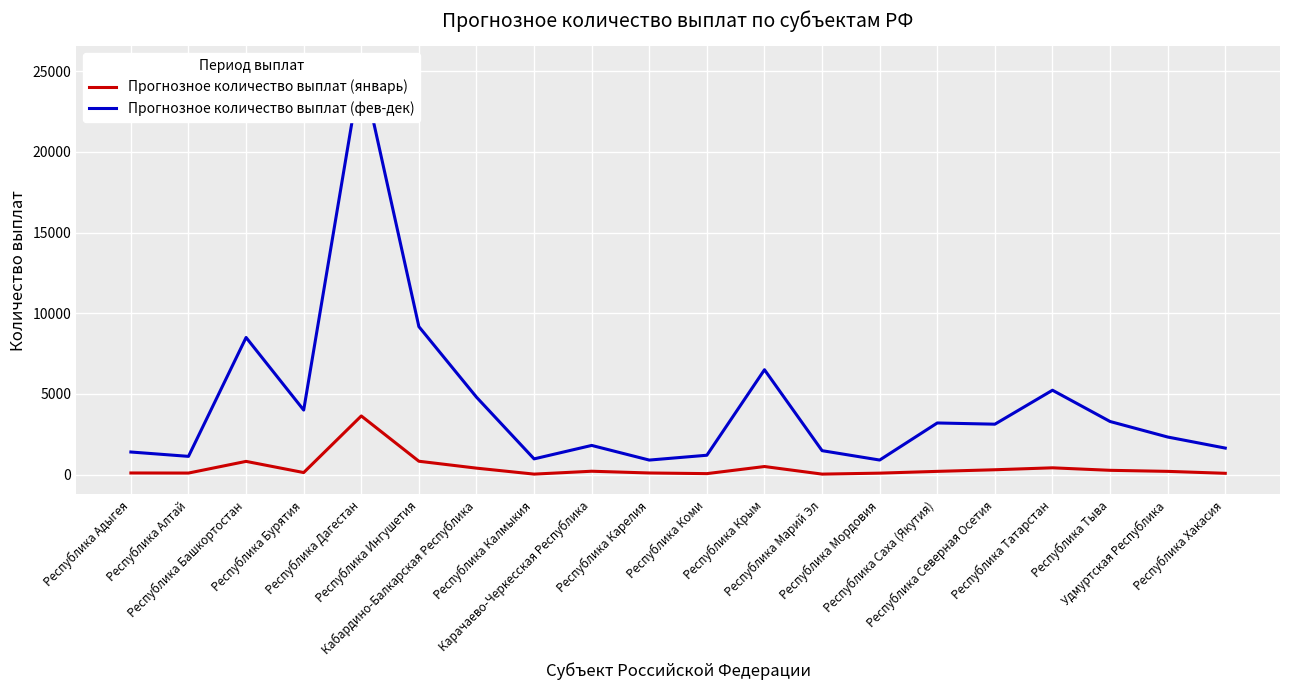

What is the sum of all Прогнозное количество выплат (январь) values?

8486